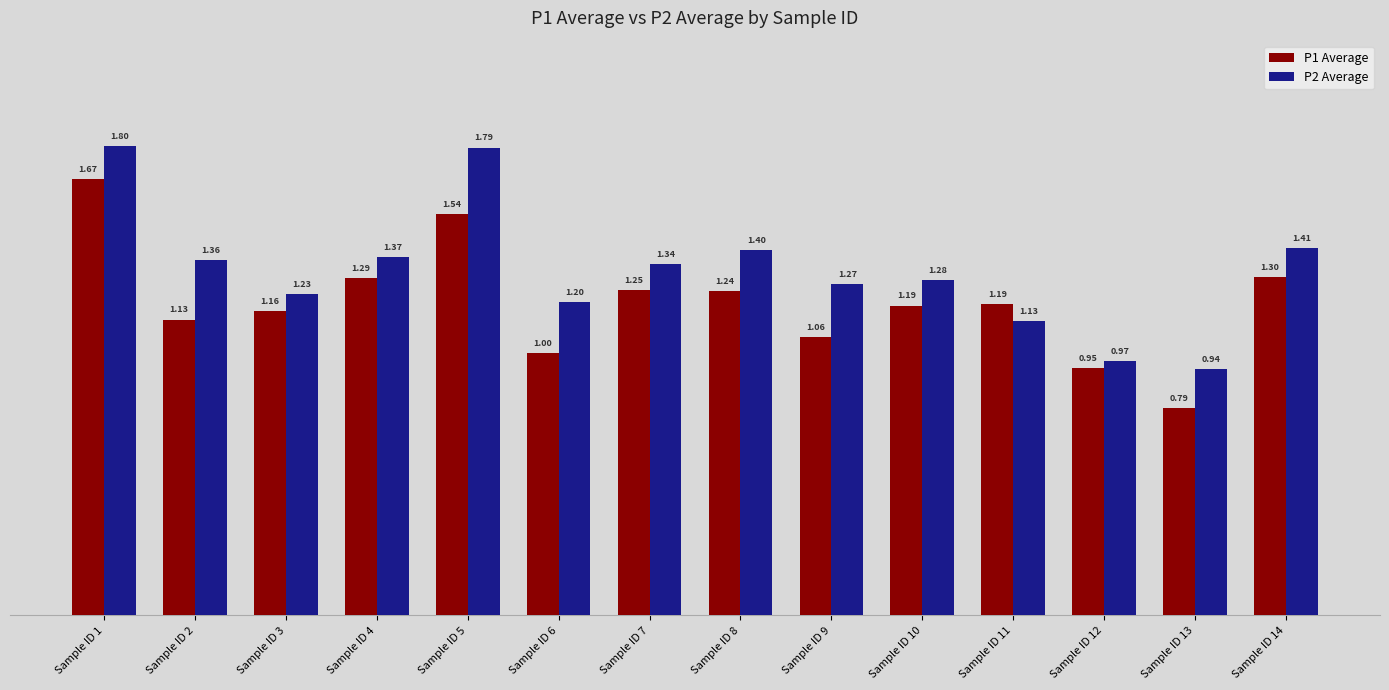

Which series has the widest spread of values?

P1 Average